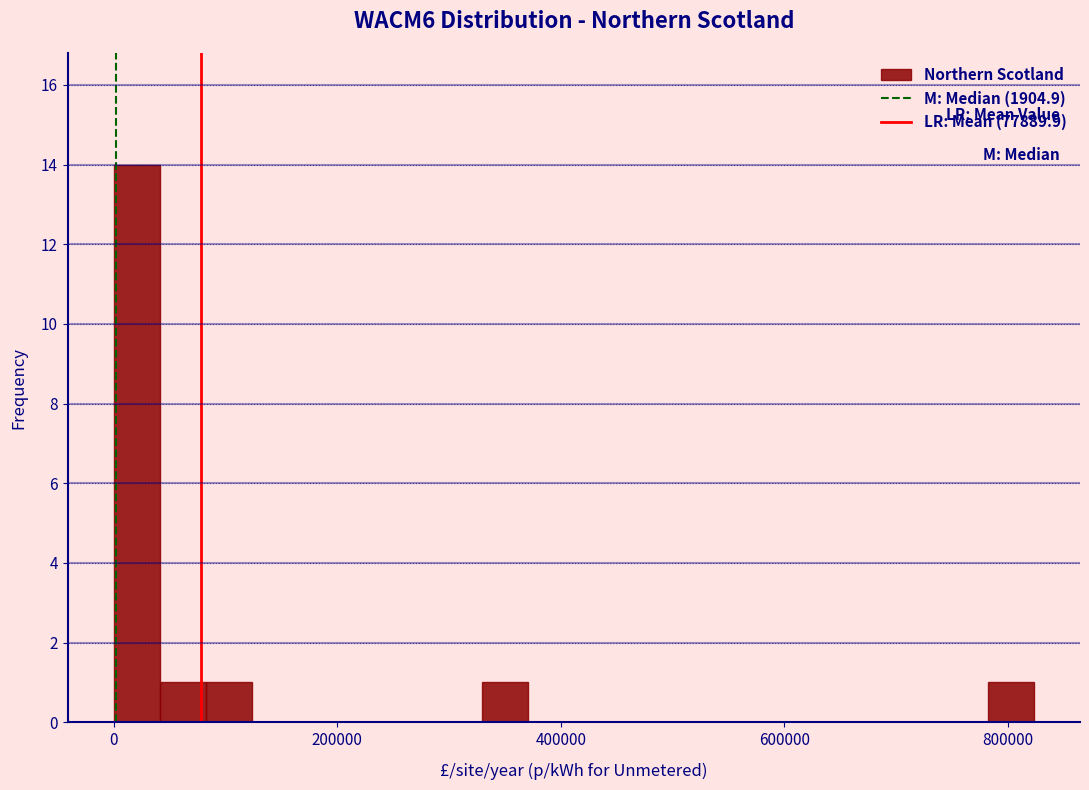

Read against the x-axis, roughly where is the centre of the tallest bar?

20000